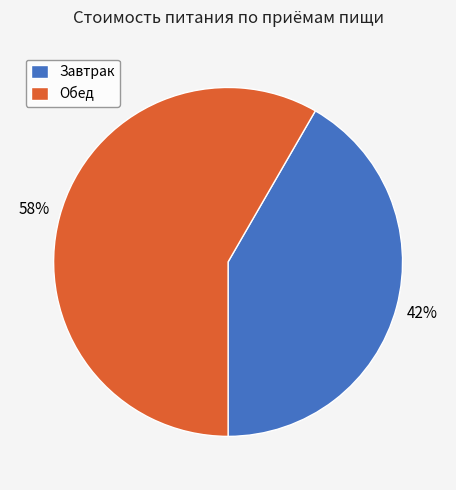

To the nearest percent, what percentage of the pie is Обед?

58%